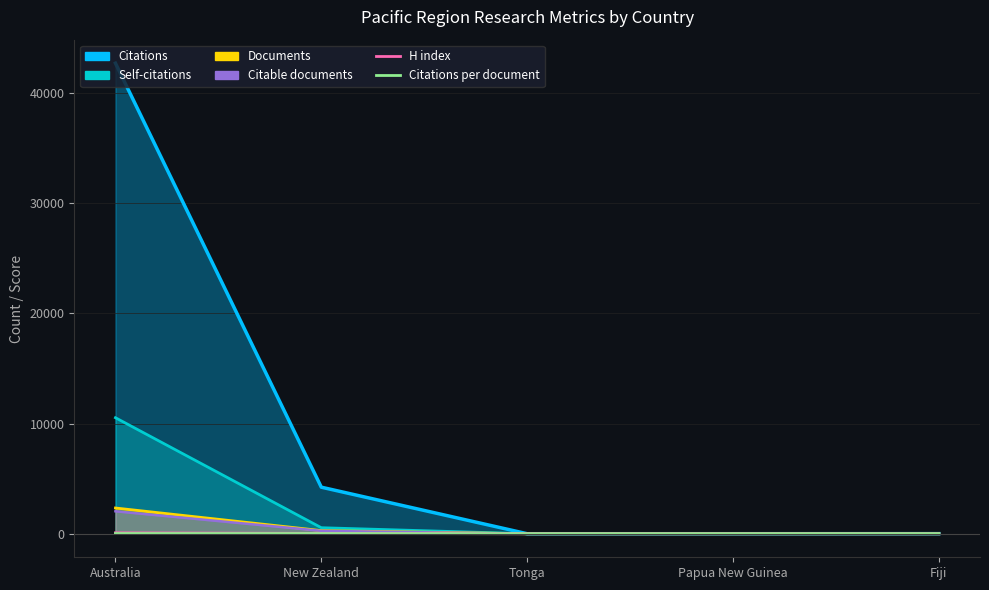

True or false: Citations per document has a value of 18.3 at Australia.

True